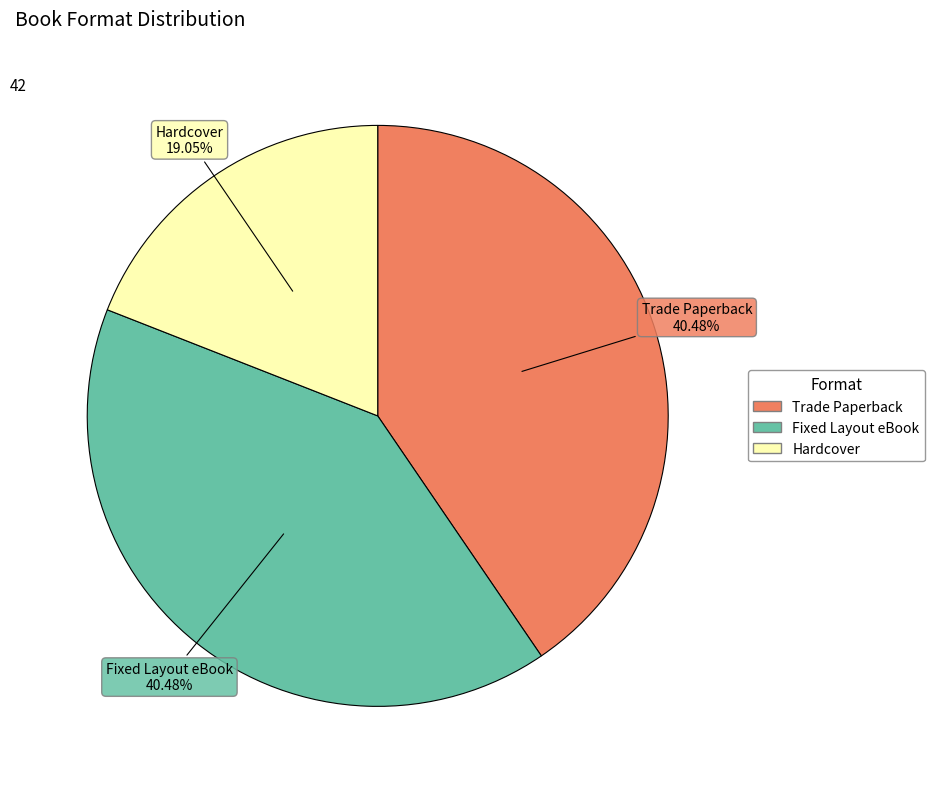

The Fixed Layout eBook slice represents 40% of the pie. True or false?

True